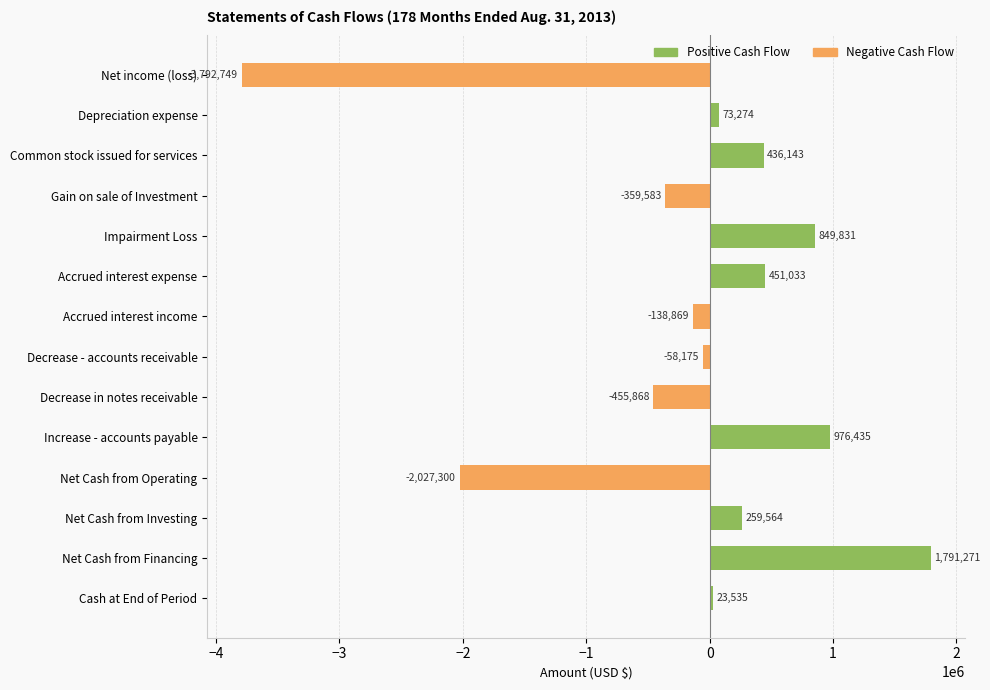

What is the change in value from Common stock issued for services to Net Cash from Financing?

+1355128